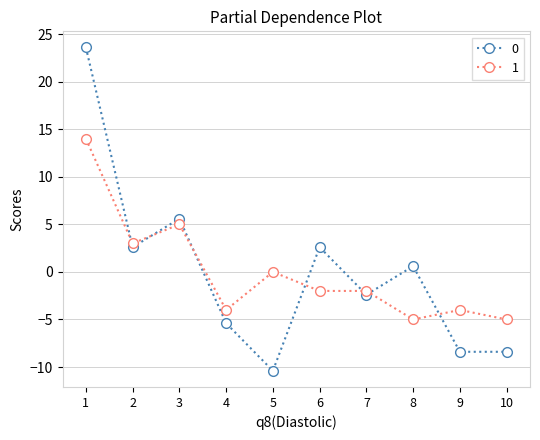

What is the smallest value displayed?

-10.4